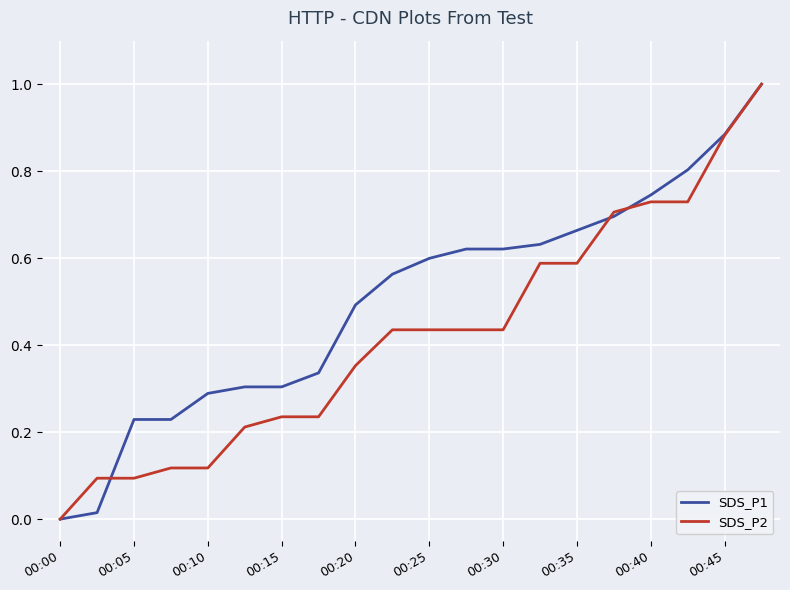

Which series has the largest total across all categories?

SDS_P1